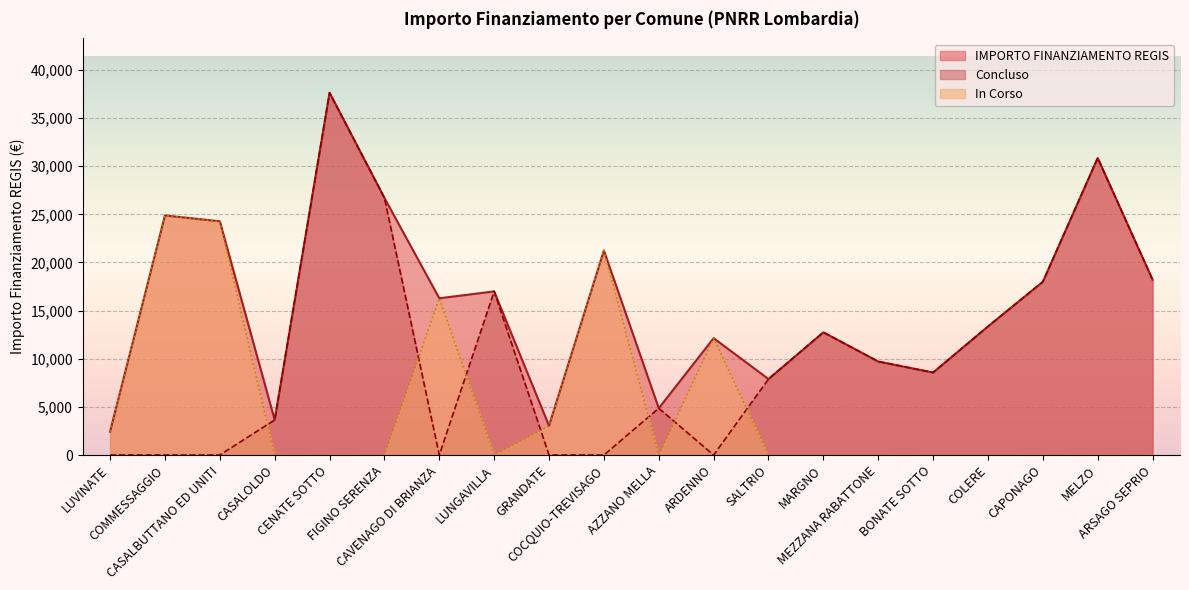

Reading right to left, what are all the values shown in this chart?

IMPORTO FINANZIAMENTO REGIS: 18210	30852	17997	13354	8570	9712	12747	7891	12140	4856	21245	3035	16996	16283	26708	37634	3642	24280	24887	2428
In Corso: 0	0	0	0	0	0	0	0	12140	0	21245	3035	0	16283	0	0	0	24280	24887	2428
Concluso: 18210	30852	17997	13354	8570	9712	12747	7891	0	4856	0	0	16996	0	26708	37634	3642	0	0	0